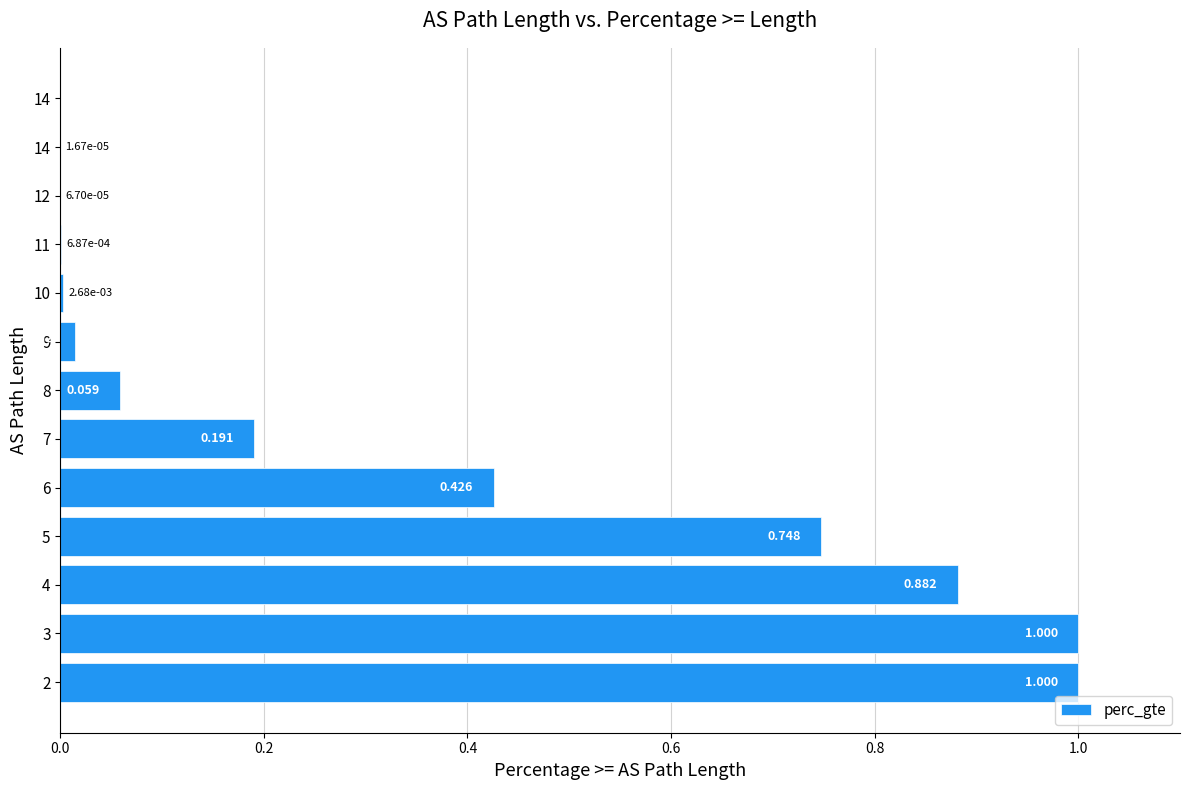

What is the difference between the maximum and minimum values?

1.0